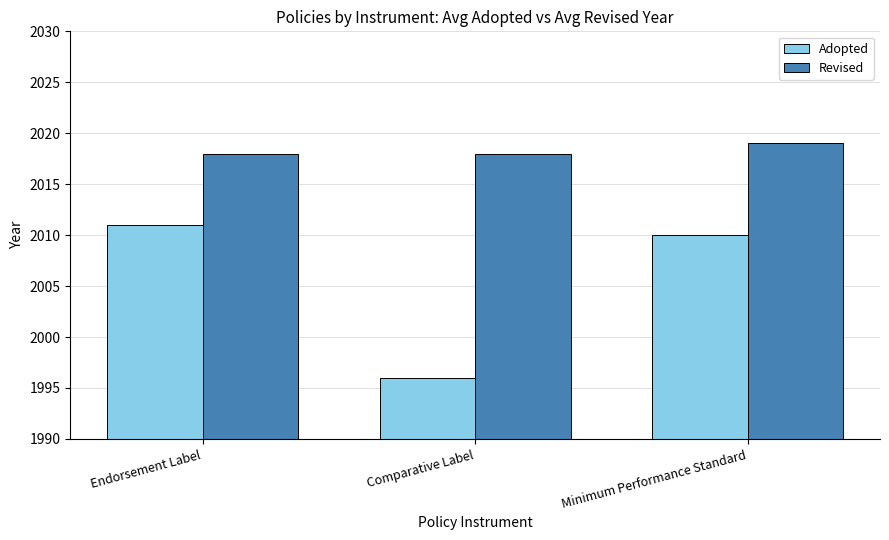

What is the label of the 1st bar from the left?

Endorsement Label